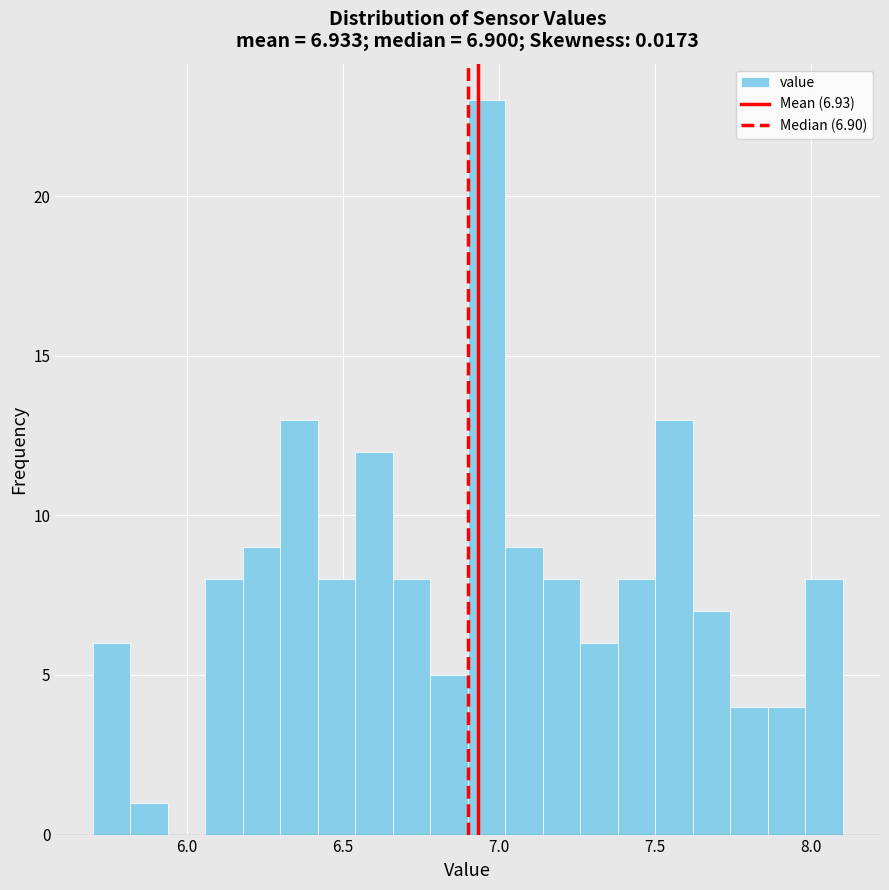

Read against the x-axis, roughly where is the centre of the tallest bar?

6.95